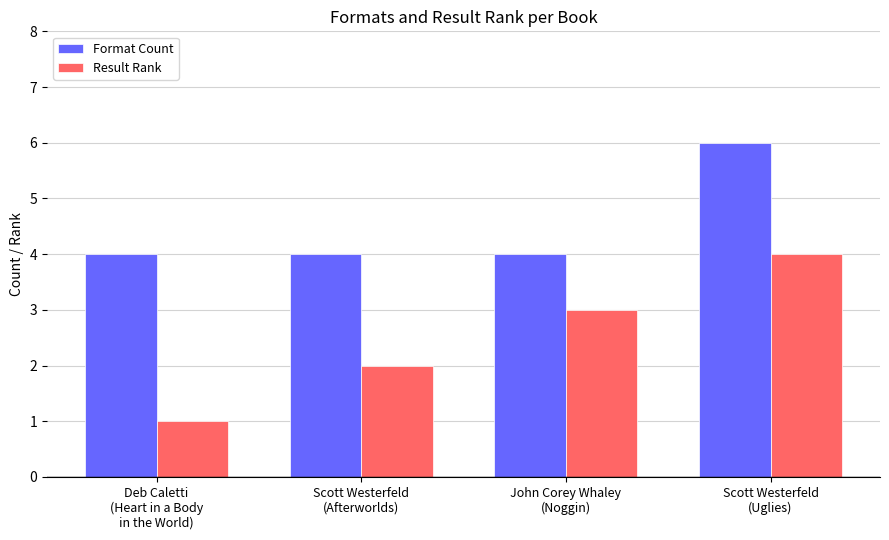

What is the sum of all Result Rank values?

10